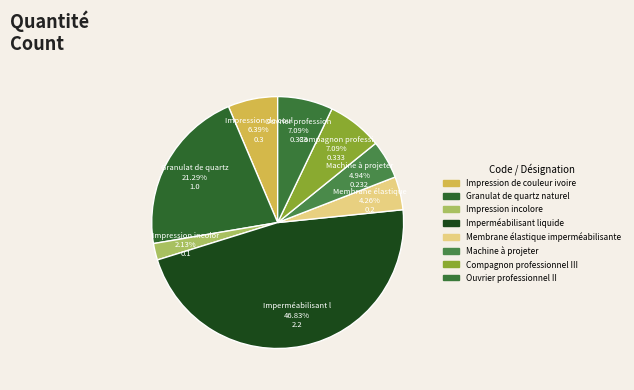

Is it true that Ouvrier professionnel II is 7% of the pie?

True